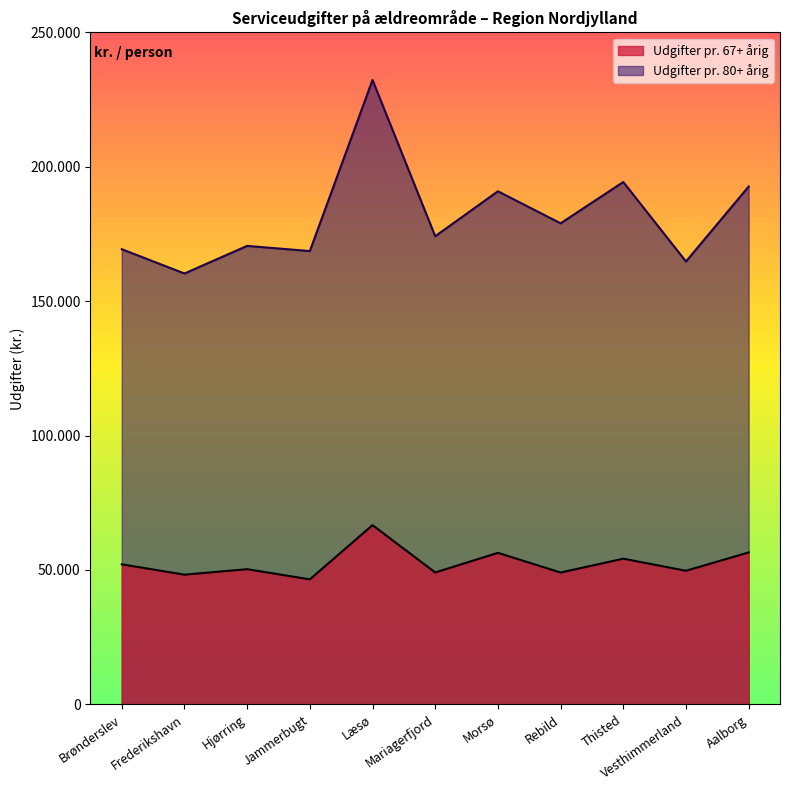

How many lines are shown in the chart?

2